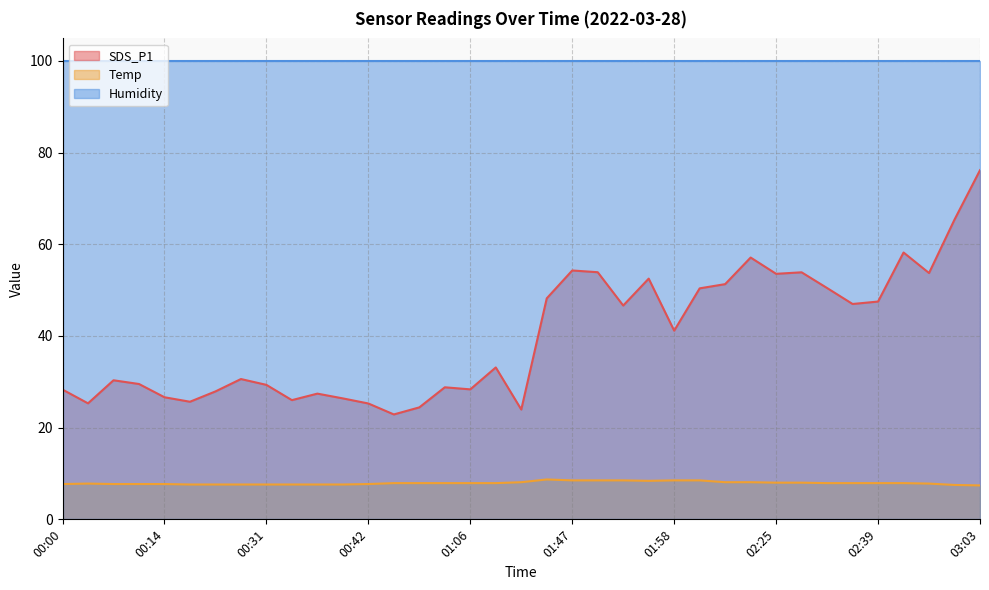

At which category is the sum across all series the highest?

03:03